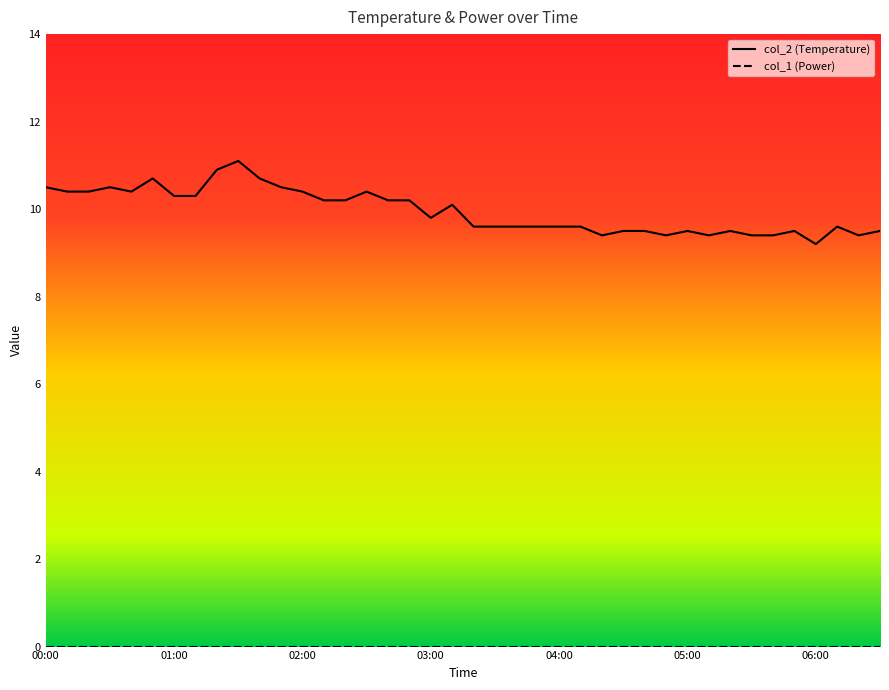

What is the value of the 35th point from the left?

9.4